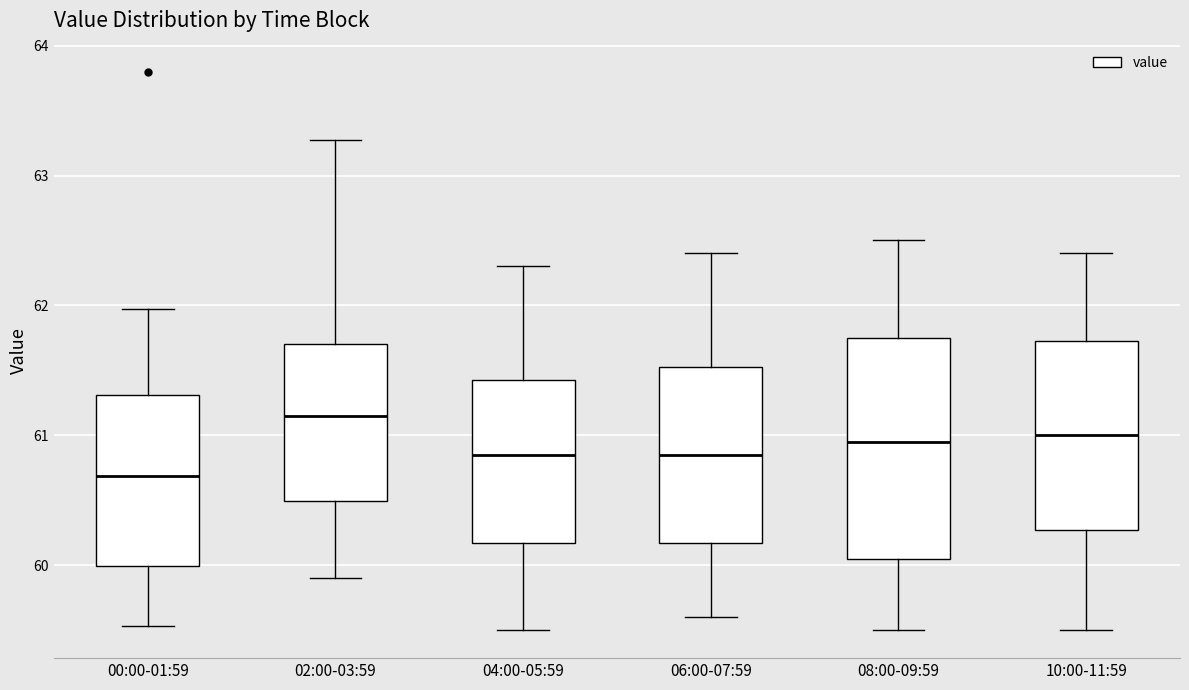

Which box's median line is the lowest?

00:00-01:59